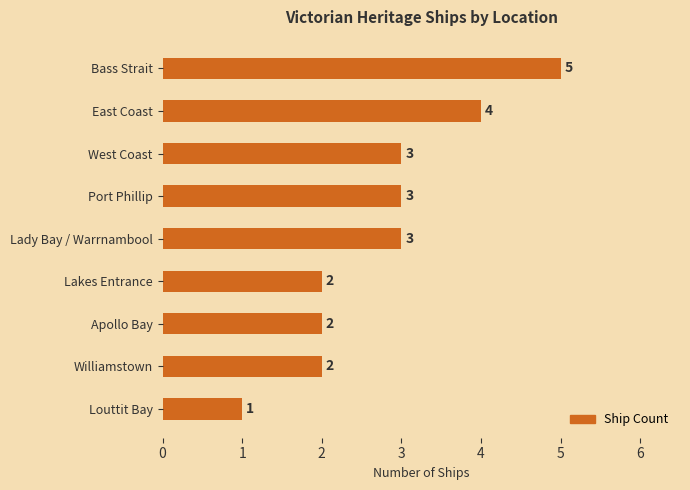

Is it true that the value at Apollo Bay is 0?

False